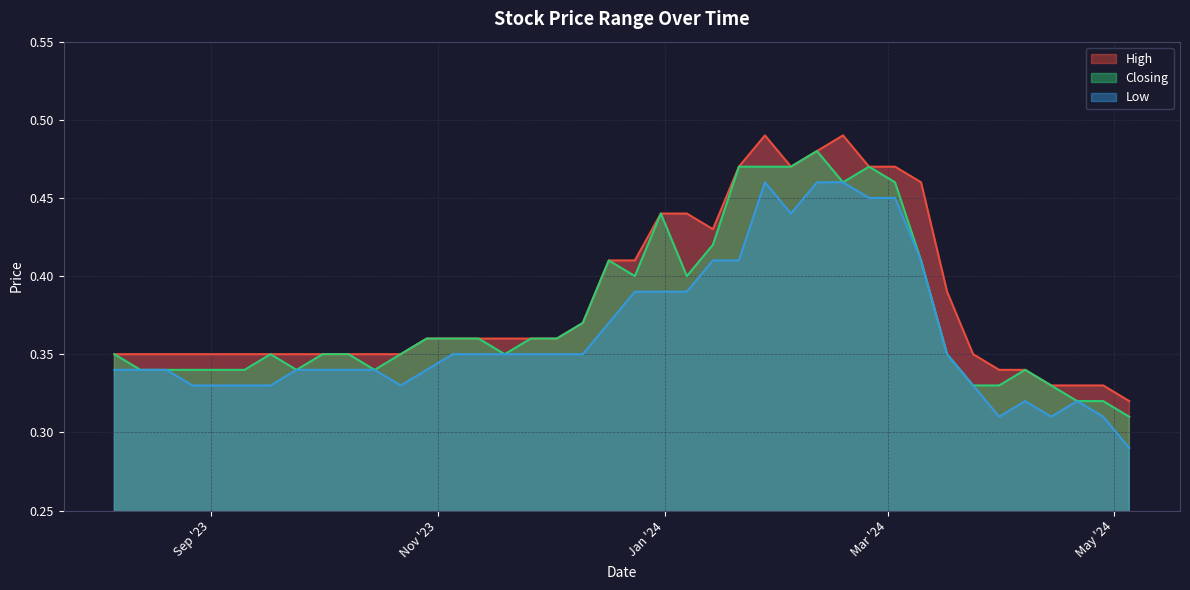

Reading right to left, list all the values displayed in this chart.

High: 06/08/2023=0.3	13/08/2023=0.3	20/08/2023=0.3	27/08/2023=0.3	03/09/2023=0.3	10/09/2023=0.3	17/09/2023=0.3	24/09/2023=0.3	01/10/2023=0.3	08/10/2023=0.3	15/10/2023=0.3	22/10/2023=0.3	29/10/2023=0.4	05/11/2023=0.4	12/11/2023=0.4	19/11/2023=0.4	26/11/2023=0.4	03/12/2023=0.4	10/12/2023=0.4	17/12/2023=0.4	24/12/2023=0.4	31/12/2023=0.4	07/01/2024=0.4	14/01/2024=0.4	21/01/2024=0.5	28/01/2024=0.5	04/02/2024=0.5	11/02/2024=0.5	18/02/2024=0.5	25/02/2024=0.5	03/03/2024=0.5	10/03/2024=0.5	17/03/2024=0.4	24/03/2024=0.3	31/03/2024=0.3	07/04/2024=0.3	14/04/2024=0.3	21/04/2024=0.3	28/04/2024=0.3	05/05/2024=0.3
Closing: 06/08/2023=0.3	13/08/2023=0.3	20/08/2023=0.3	27/08/2023=0.3	03/09/2023=0.3	10/09/2023=0.3	17/09/2023=0.3	24/09/2023=0.3	01/10/2023=0.3	08/10/2023=0.3	15/10/2023=0.3	22/10/2023=0.3	29/10/2023=0.4	05/11/2023=0.4	12/11/2023=0.4	19/11/2023=0.3	26/11/2023=0.4	03/12/2023=0.4	10/12/2023=0.4	17/12/2023=0.4	24/12/2023=0.4	31/12/2023=0.4	07/01/2024=0.4	14/01/2024=0.4	21/01/2024=0.5	28/01/2024=0.5	04/02/2024=0.5	11/02/2024=0.5	18/02/2024=0.5	25/02/2024=0.5	03/03/2024=0.5	10/03/2024=0.4	17/03/2024=0.3	24/03/2024=0.3	31/03/2024=0.3	07/04/2024=0.3	14/04/2024=0.3	21/04/2024=0.3	28/04/2024=0.3	05/05/2024=0.3
Low: 06/08/2023=0.3	13/08/2023=0.3	20/08/2023=0.3	27/08/2023=0.3	03/09/2023=0.3	10/09/2023=0.3	17/09/2023=0.3	24/09/2023=0.3	01/10/2023=0.3	08/10/2023=0.3	15/10/2023=0.3	22/10/2023=0.3	29/10/2023=0.3	05/11/2023=0.3	12/11/2023=0.3	19/11/2023=0.3	26/11/2023=0.3	03/12/2023=0.3	10/12/2023=0.3	17/12/2023=0.4	24/12/2023=0.4	31/12/2023=0.4	07/01/2024=0.4	14/01/2024=0.4	21/01/2024=0.4	28/01/2024=0.5	04/02/2024=0.4	11/02/2024=0.5	18/02/2024=0.5	25/02/2024=0.5	03/03/2024=0.5	10/03/2024=0.4	17/03/2024=0.3	24/03/2024=0.3	31/03/2024=0.3	07/04/2024=0.3	14/04/2024=0.3	21/04/2024=0.3	28/04/2024=0.3	05/05/2024=0.3